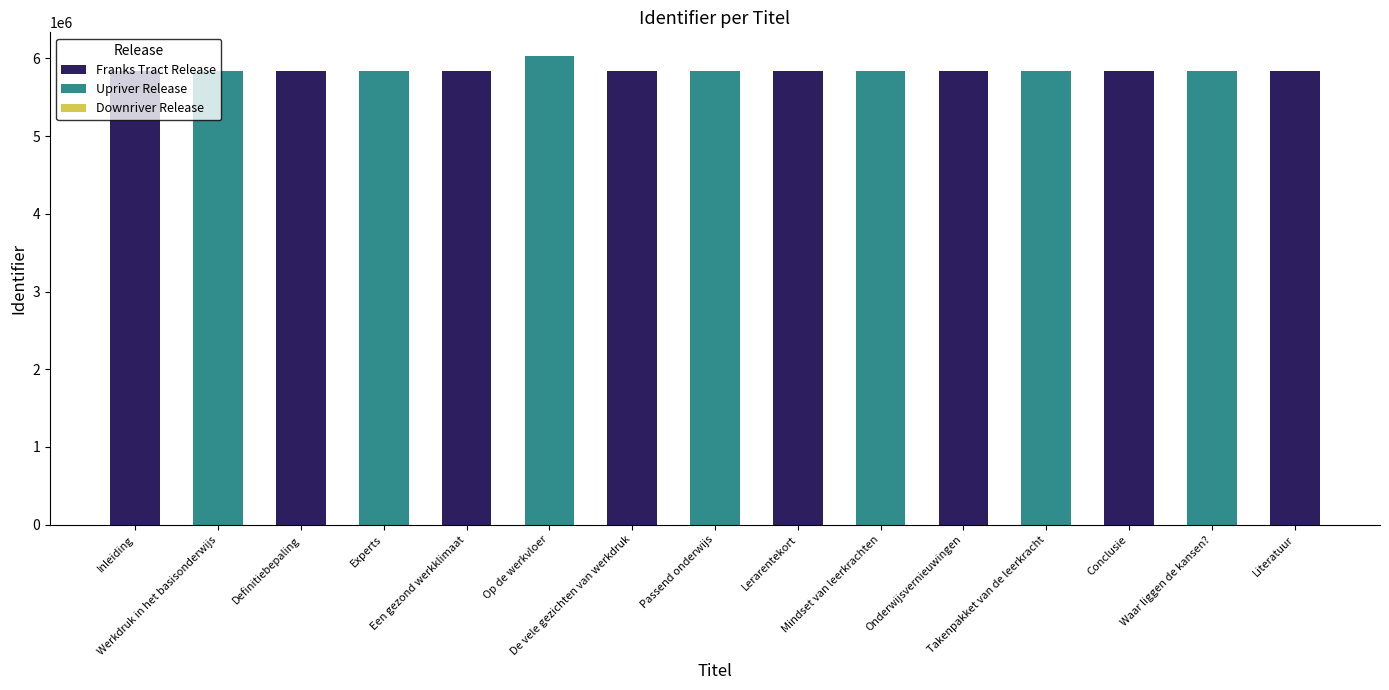

What is the average value of the Franks Tract Release series?

3116031